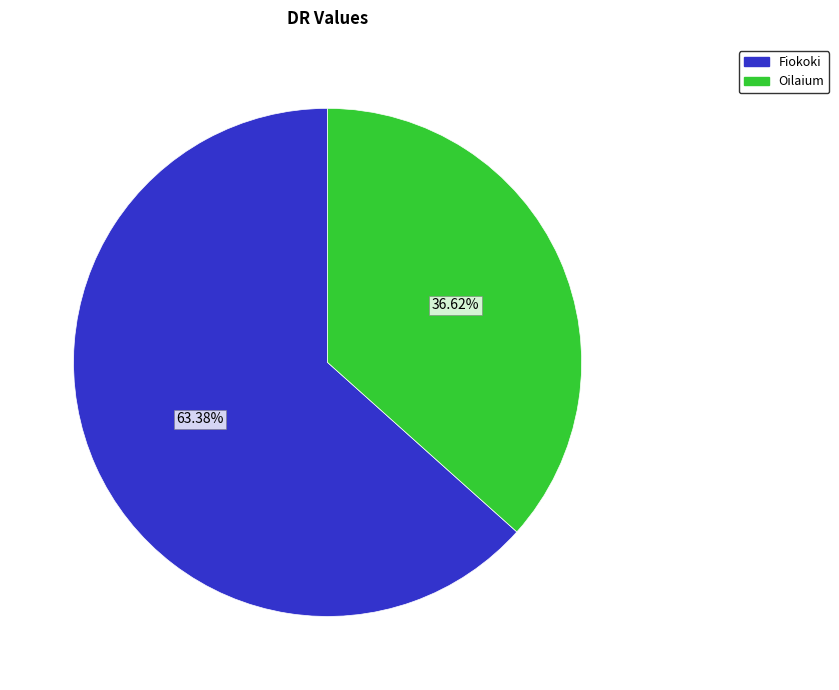

Which category has the smallest portion of the pie?

Oilaium